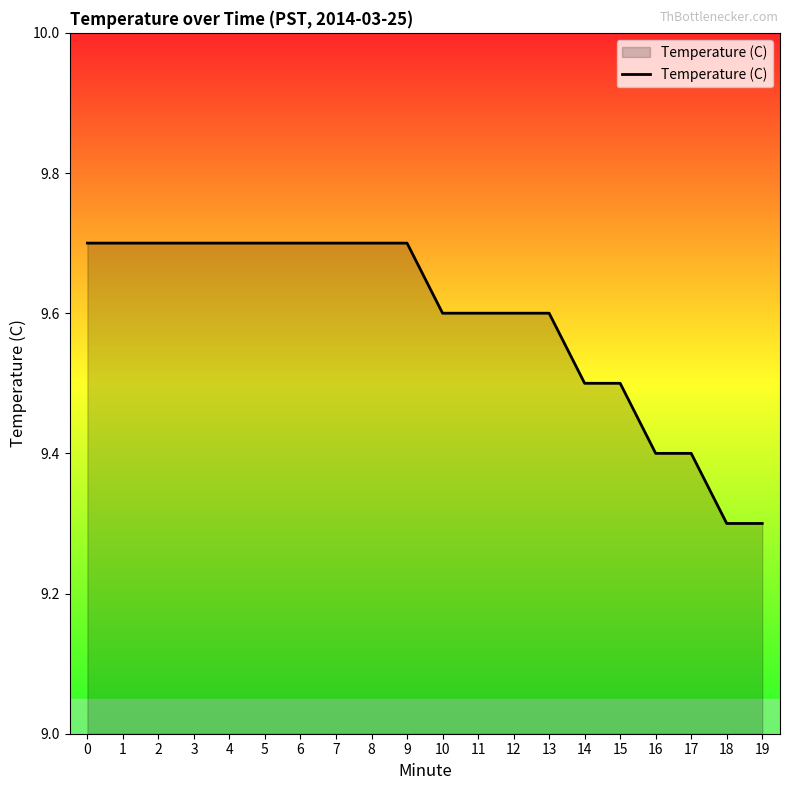

What is the difference between the values at 12 and 18?

0.3